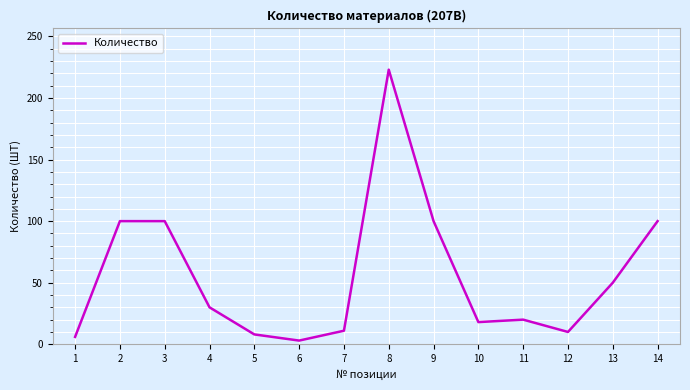

Which label corresponds to the largest value in the chart?

8